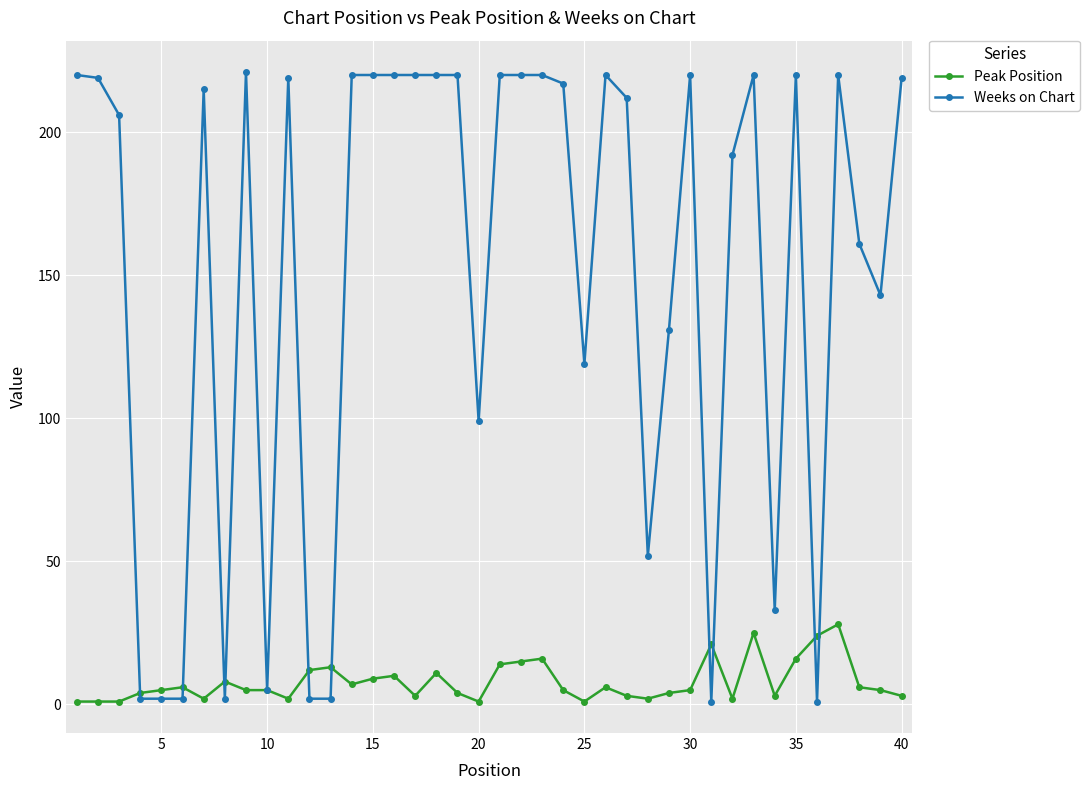

List the series in order of their overall mean, lowest first.

Peak Position, Weeks on Chart